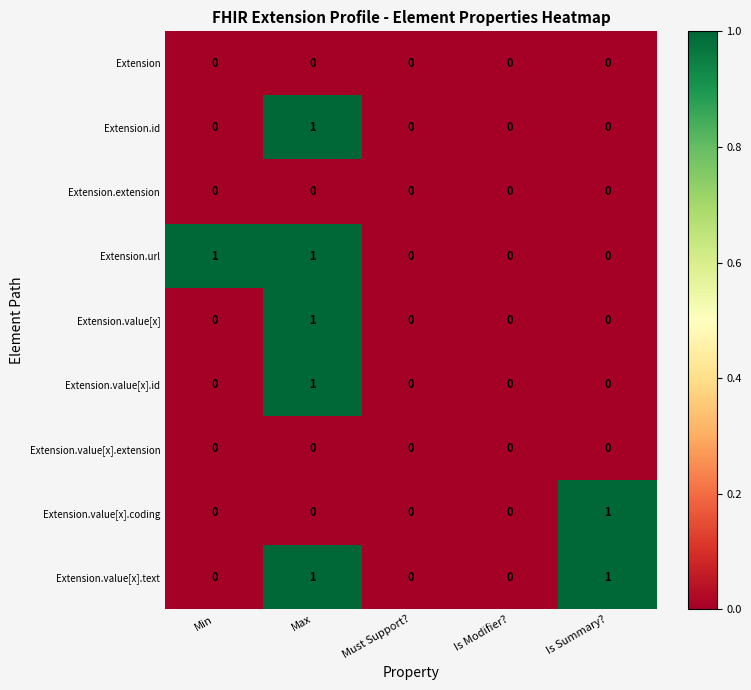

True or false: Extension has a value of 0 at Must Support?.

True